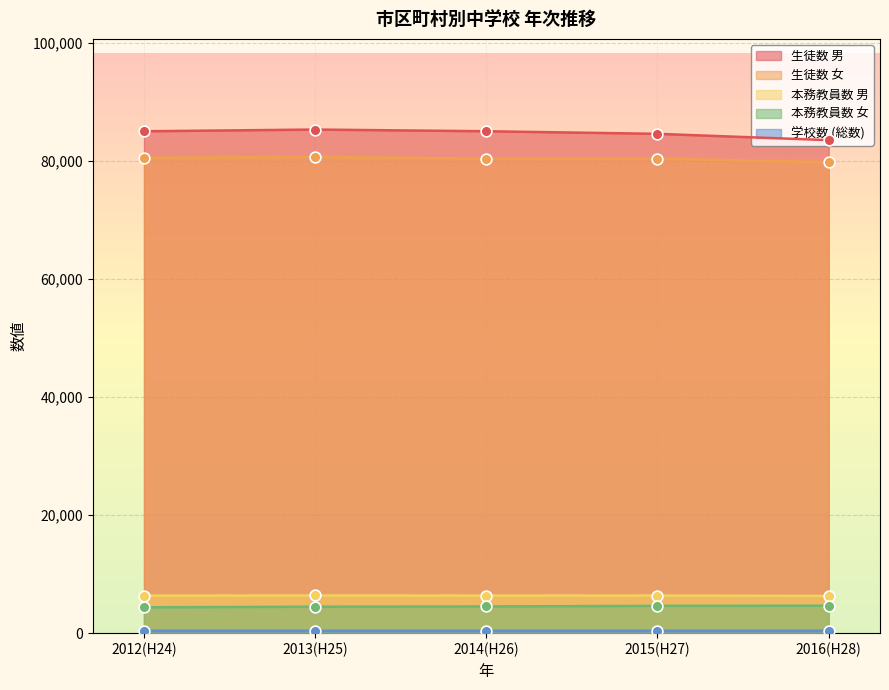

Which series reaches the minimum Y coordinate?

学校数 (総数)